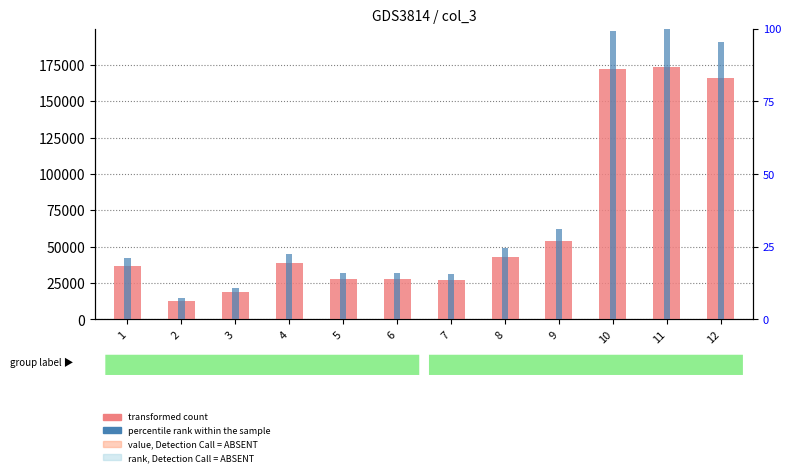

What are all the series names shown in the legend?

transformed count, percentile rank within the sample